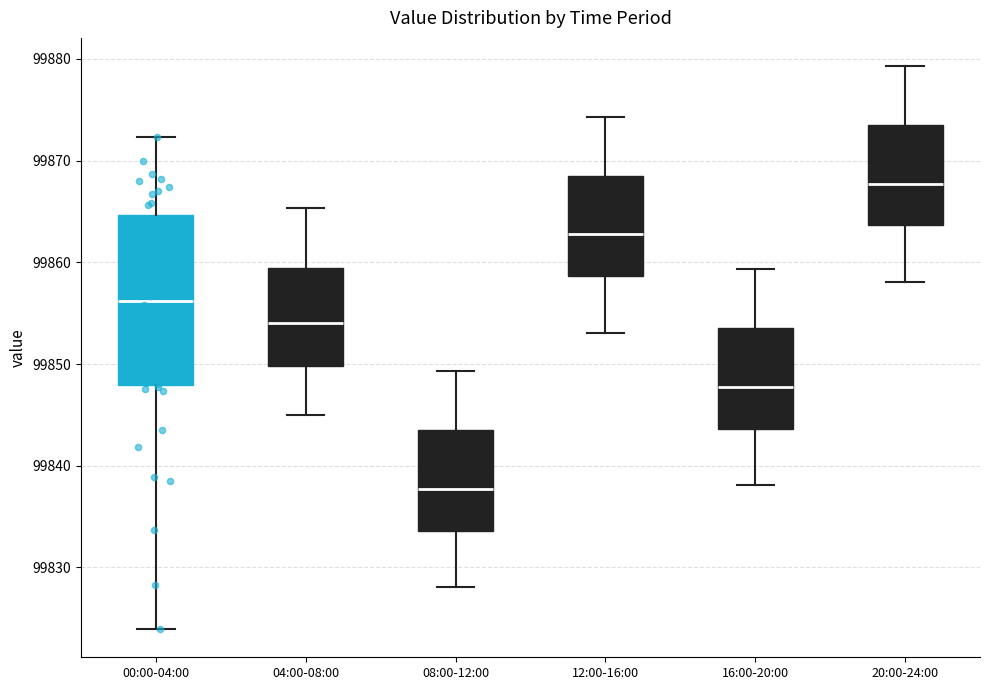

Where is the lower edge of the box for 20:00-24:00 on the y-axis? The values are not printed on the chart, so give them approximately, as read against the axis.

99864